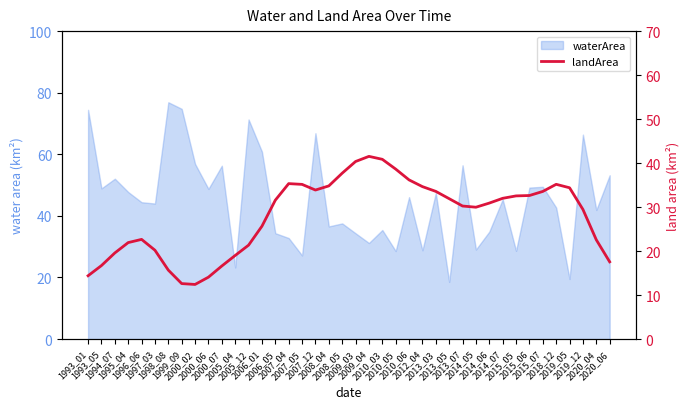

How many values are below 31?

20